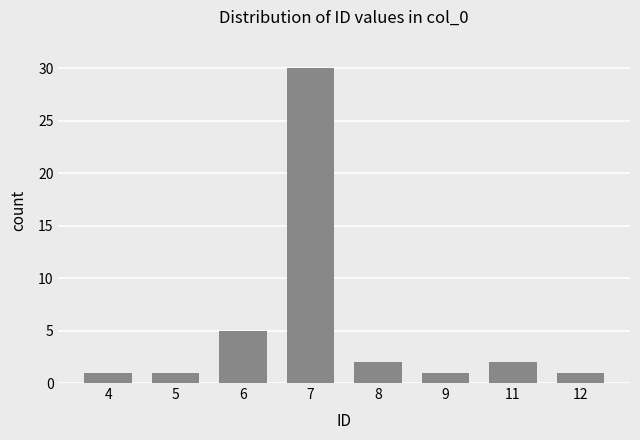

How many distinct data groups are displayed?

1